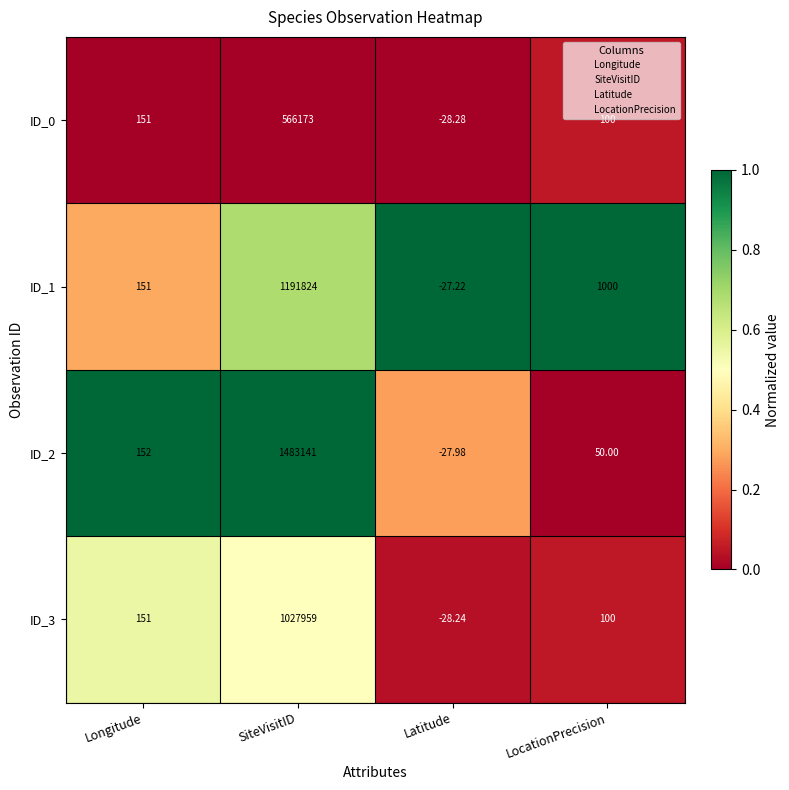

At SiteVisitID, list the series in order from largest to smallest.

ID_2, ID_1, ID_3, ID_0